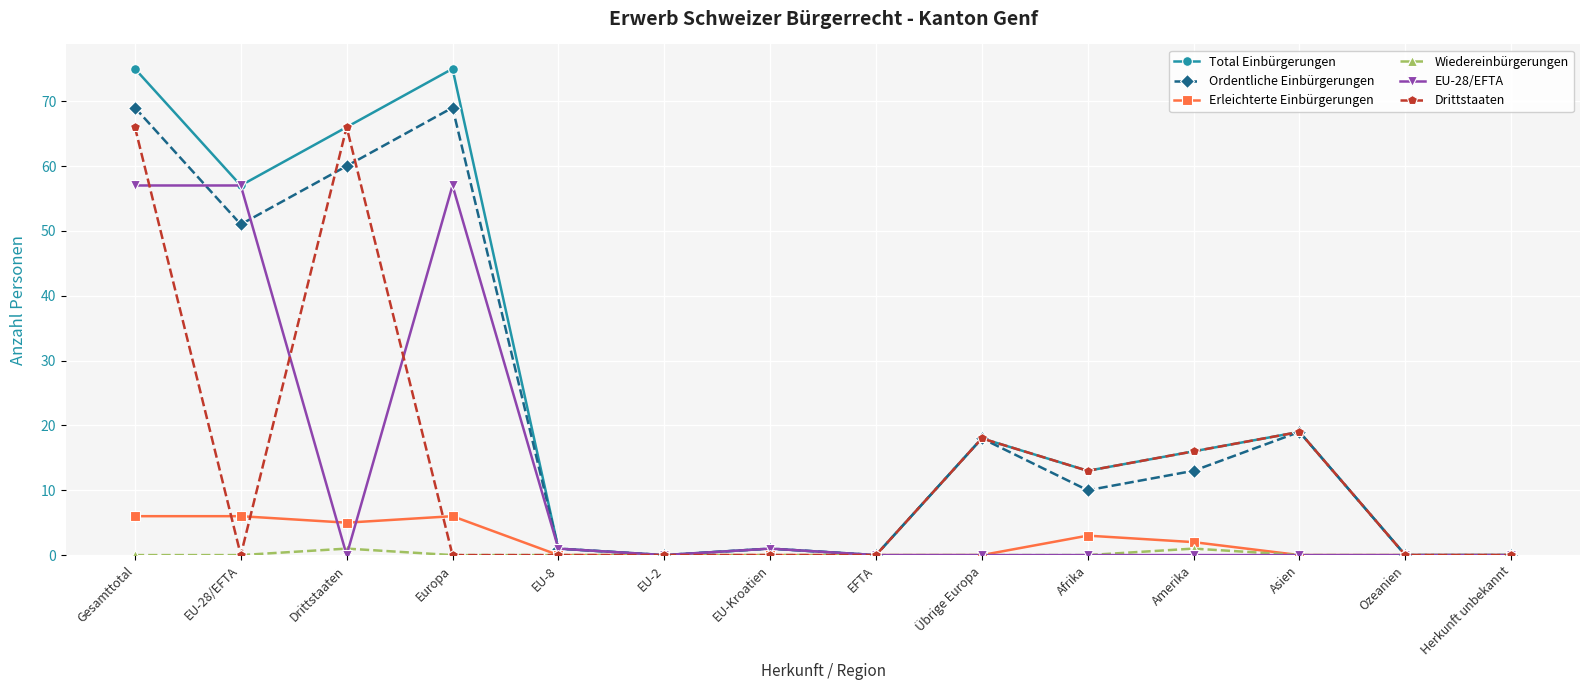

True or false: EU-28/EFTA has a value of 57 at Europa.

True